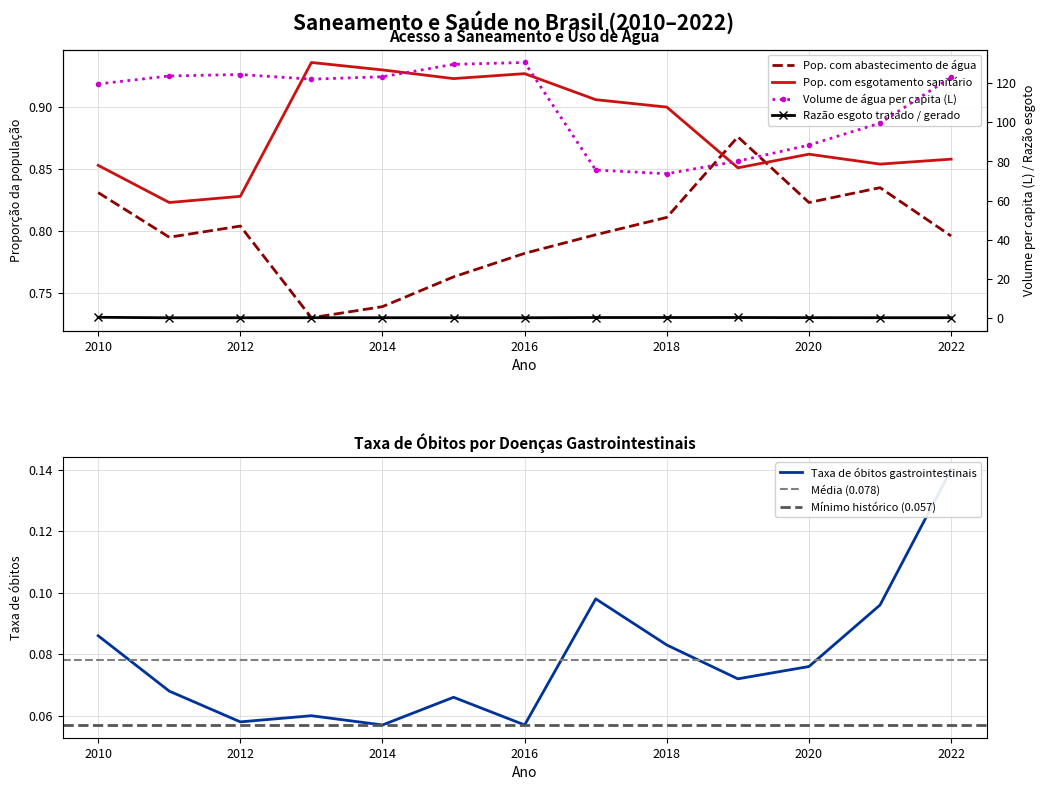

In Pop. com abastecimento de água, how many points are higher than both neighbors (excluding endpoints)?

3